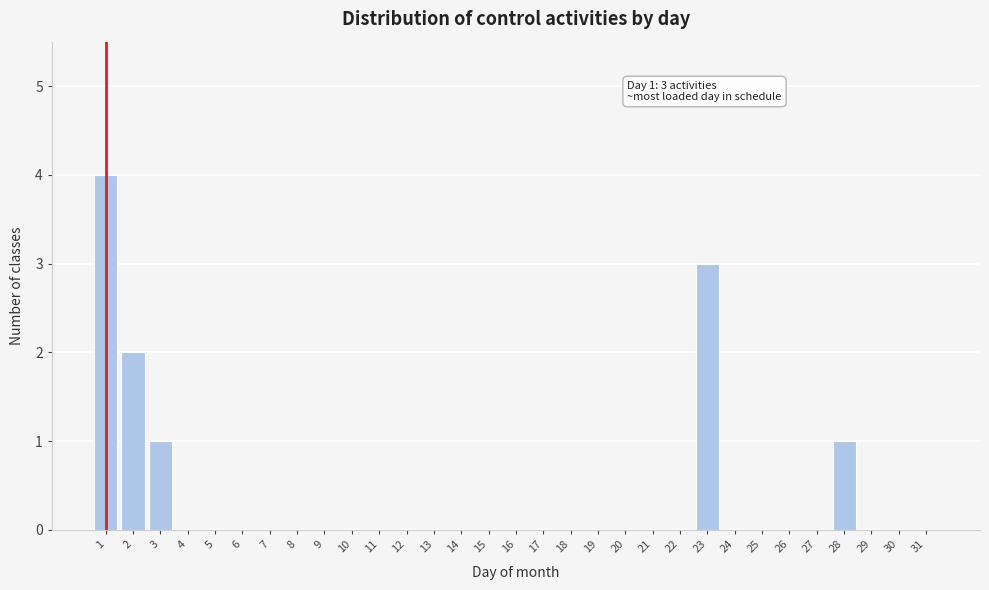

What is the change in value from 1 to 28?

-3